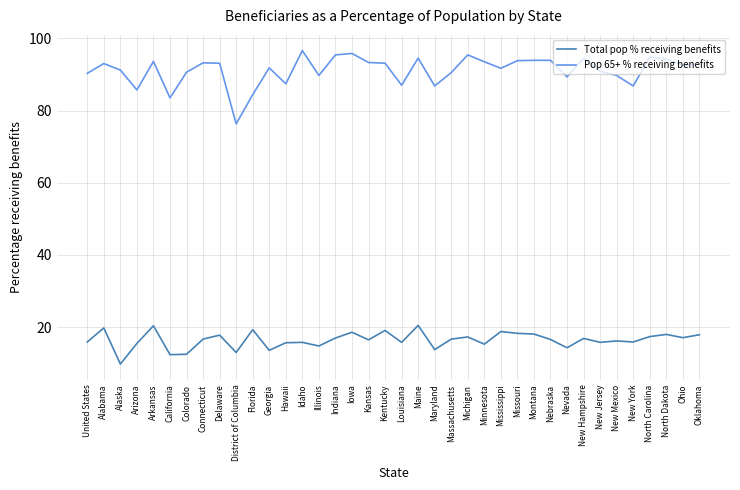

True or false: Total pop % receiving benefits and Pop 65+ % receiving benefits cross at least once.

False